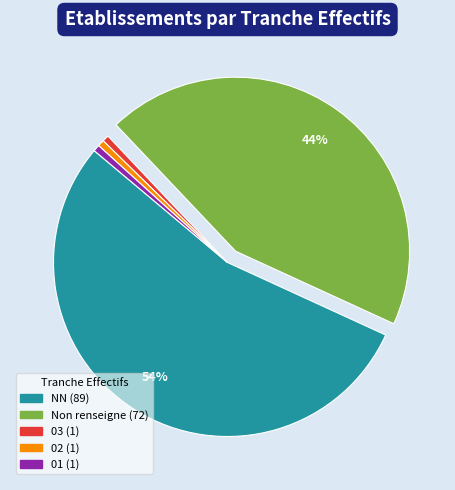

To the nearest percent, what is the average slice percentage?

20%